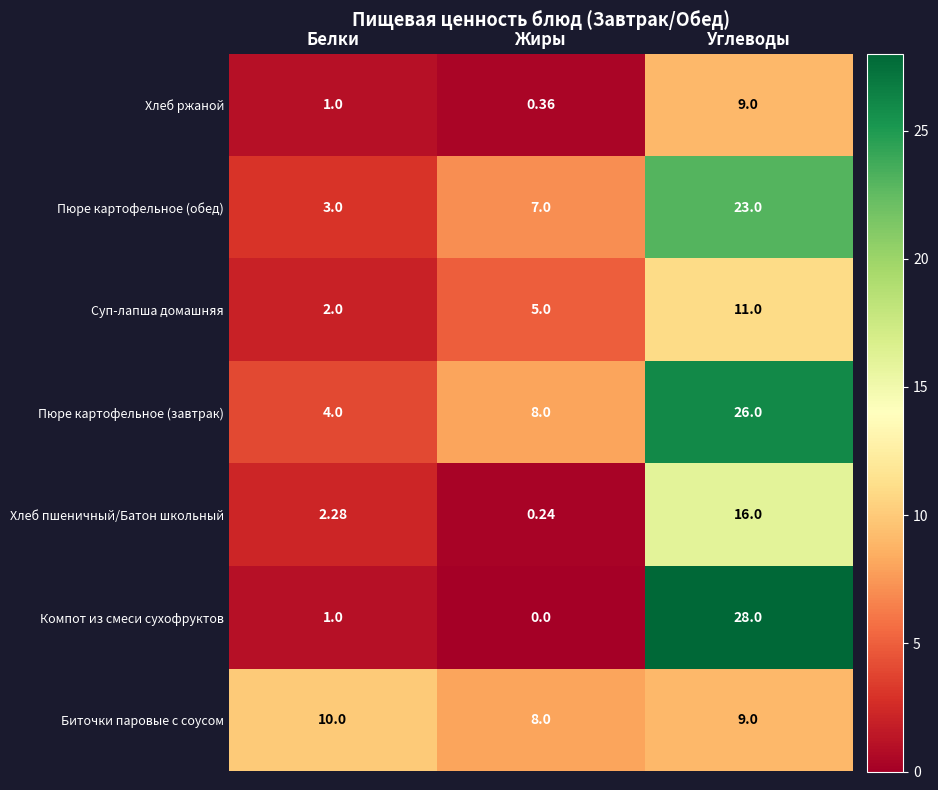

Which series has the largest range (max minus min)?

Компот из смеси сухофруктов